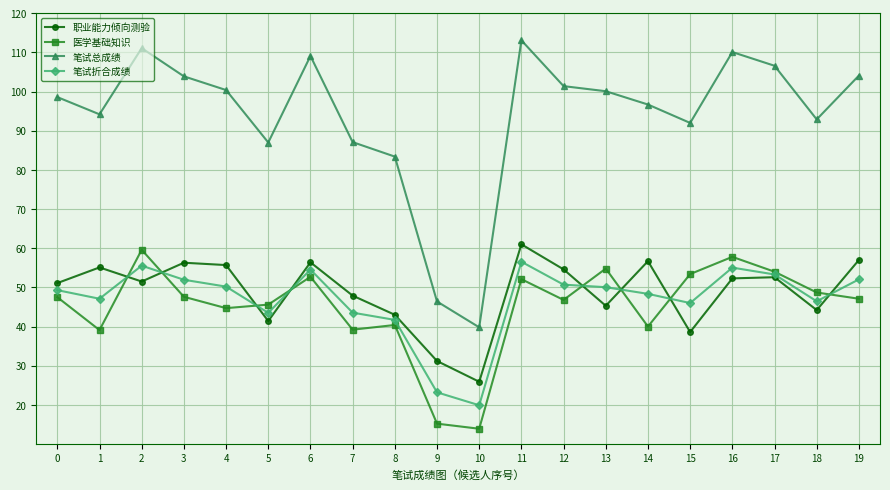

What are all the series names shown in the legend?

职业能力倾向测验, 医学基础知识, 笔试总成绩, 笔试折合成绩